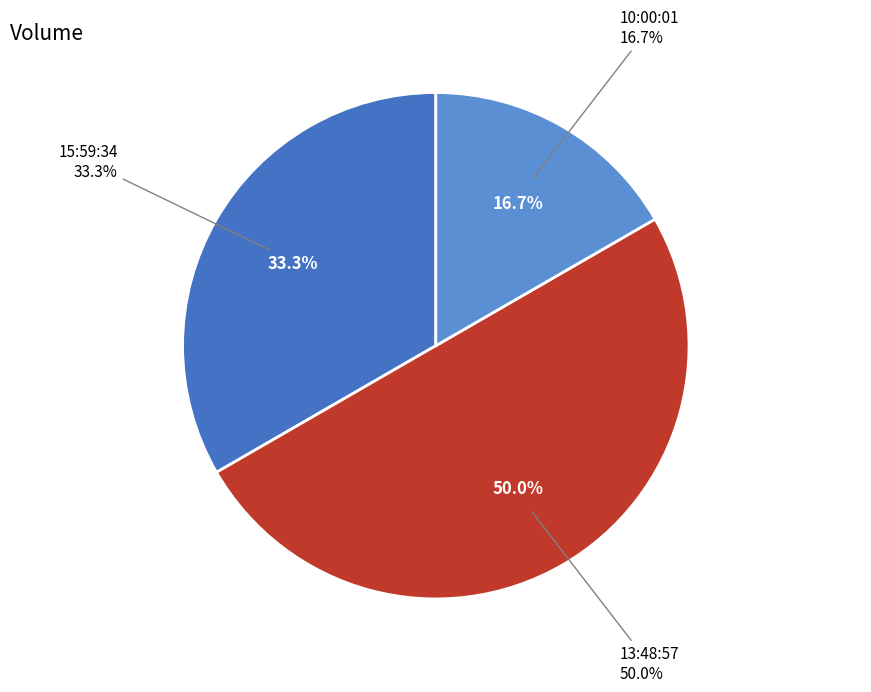

Rank the categories by value from lowest to highest.

10:00:01, 15:59:34, 13:48:57